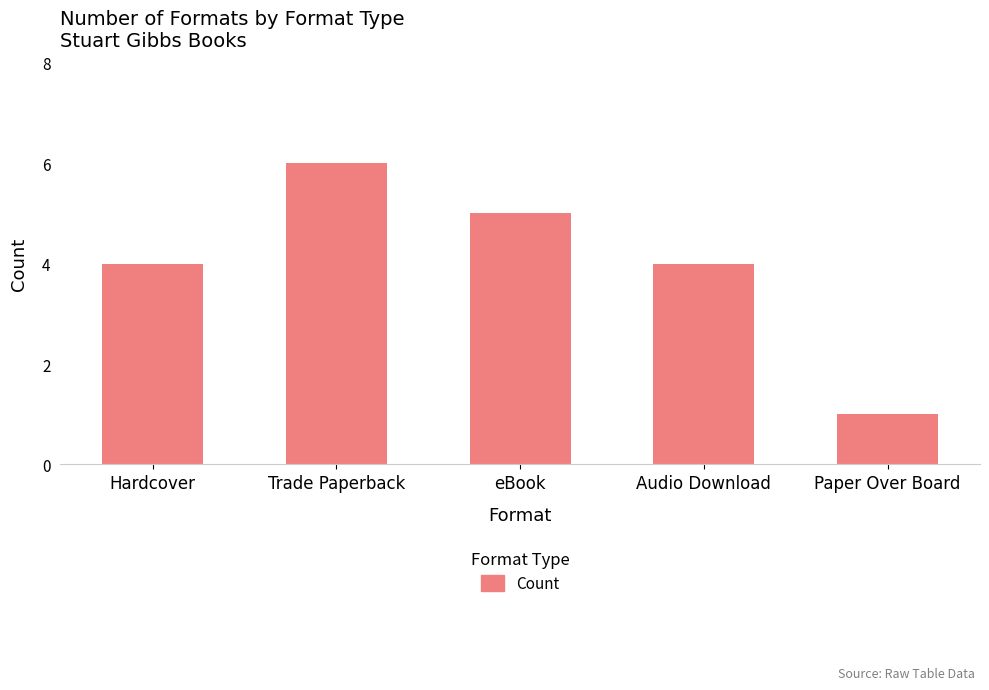

How many distinct data groups are displayed?

1